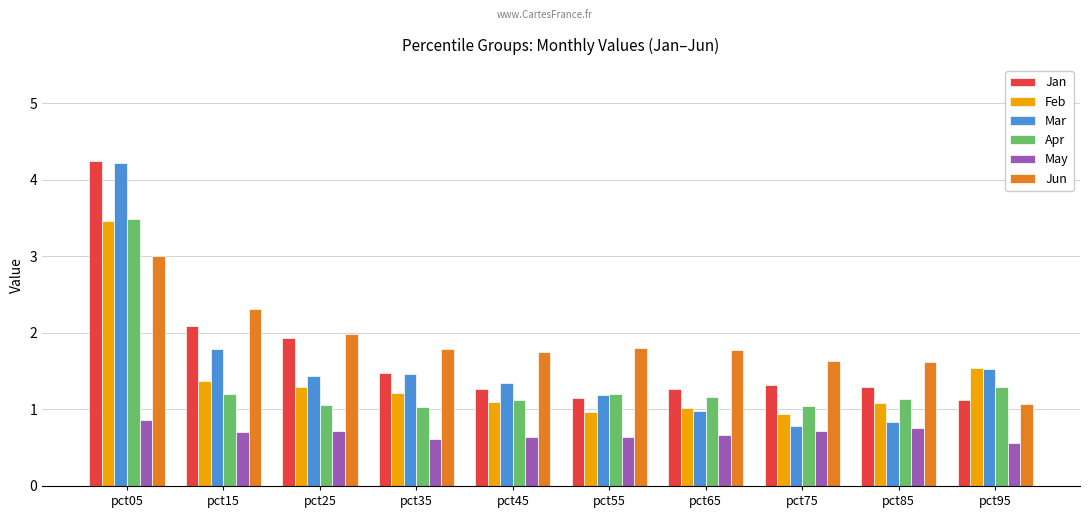

What is the sum of all Feb values?

14.0